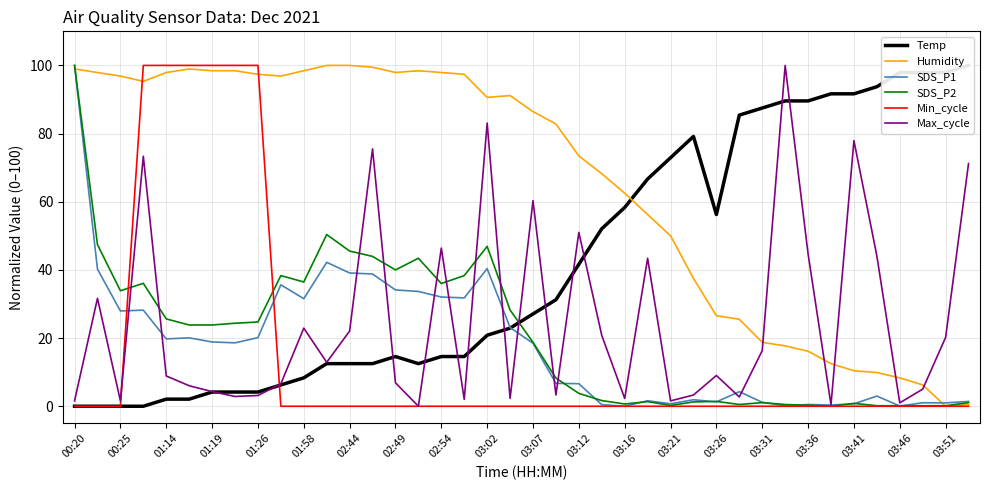

True or false: Humidity and Max_cycle intersect in this chart.

True